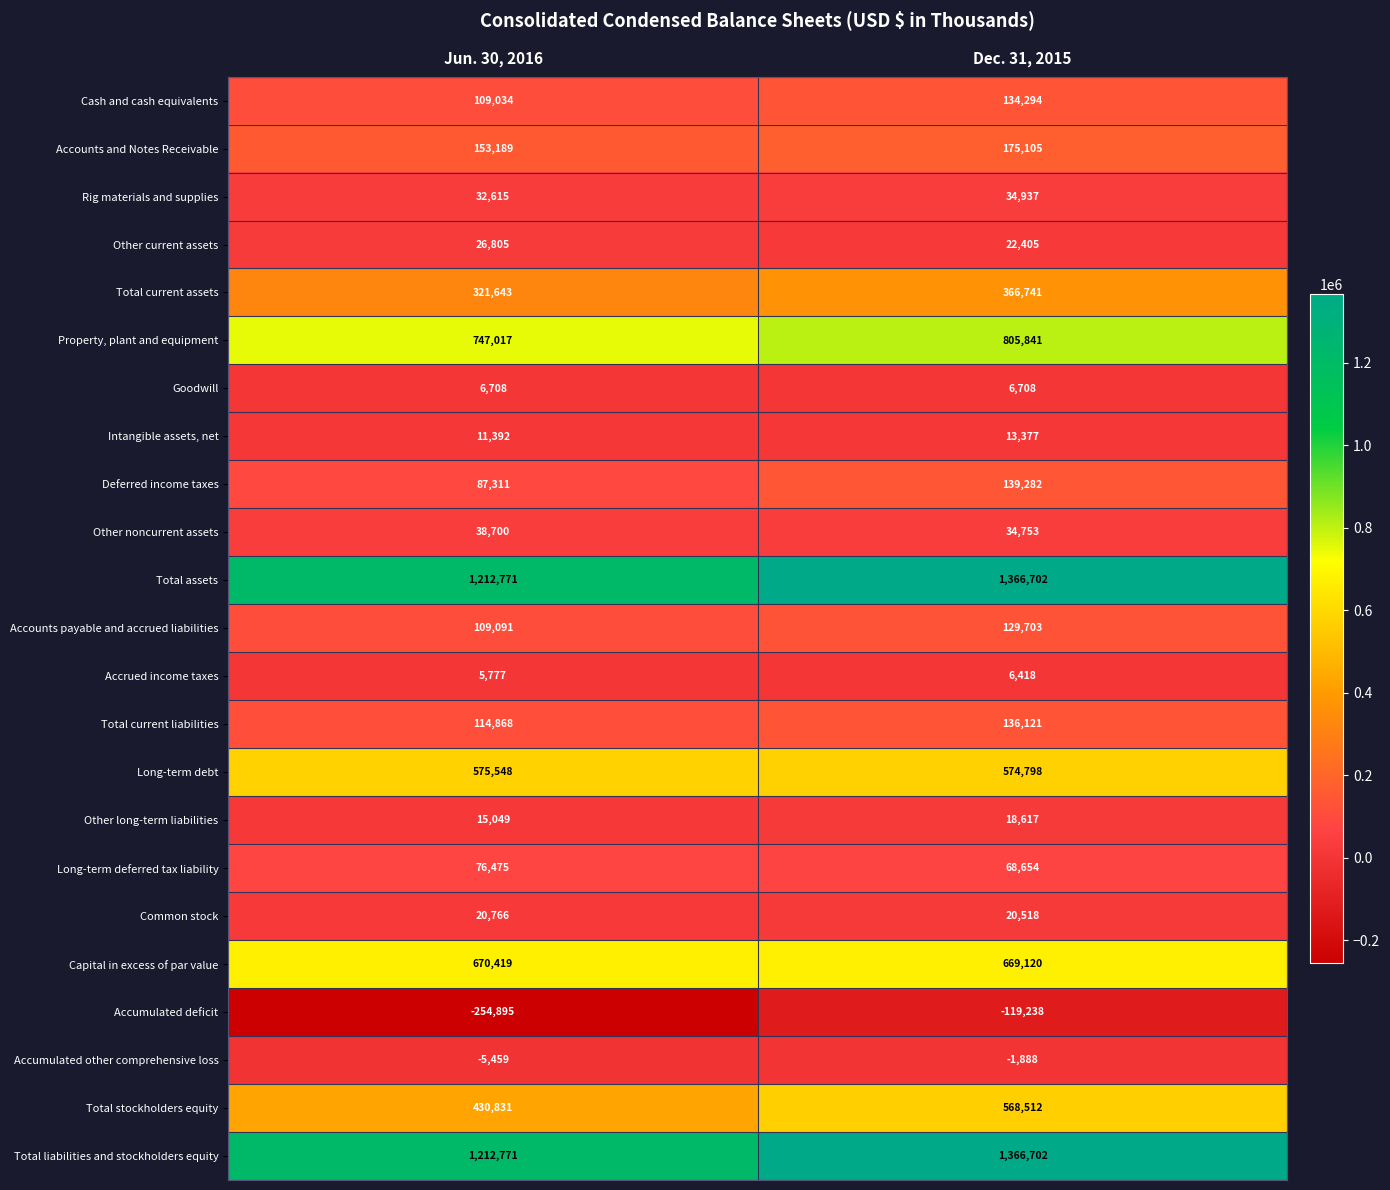

Read the Accrued income taxes value at Dec. 31, 2015, to the nearest 50.

6400